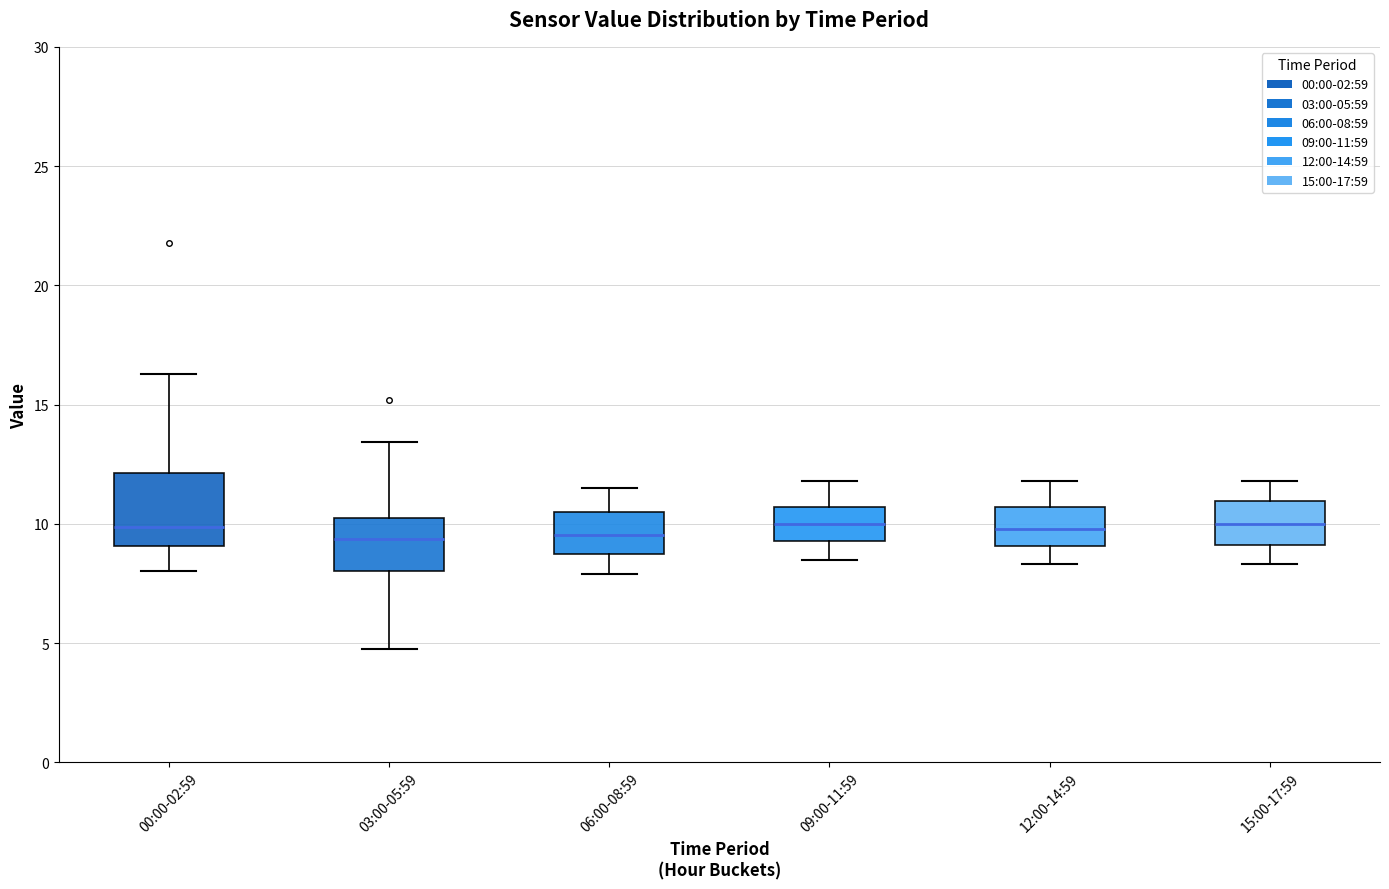

Reading left to right, read every box against the y-axis: the position of its median line, the range the box covers, and the ends of its whiskers. The values are not printed on the chart, so give them approximately, as read against the axis.

00:00-02:59: median 10.0, box 9.0 to 12.0, whiskers 8.0 to 16.5
03:00-05:59: median 9.5, box 8.0 to 10.0, whiskers 4.5 to 13.5
06:00-08:59: median 9.5, box 9.0 to 10.5, whiskers 8.0 to 11.5
09:00-11:59: median 10.0, box 9.5 to 10.5, whiskers 8.5 to 12.0
12:00-14:59: median 10.0, box 9.0 to 10.5, whiskers 8.5 to 12.0
15:00-17:59: median 10.0, box 9.0 to 11.0, whiskers 8.5 to 12.0